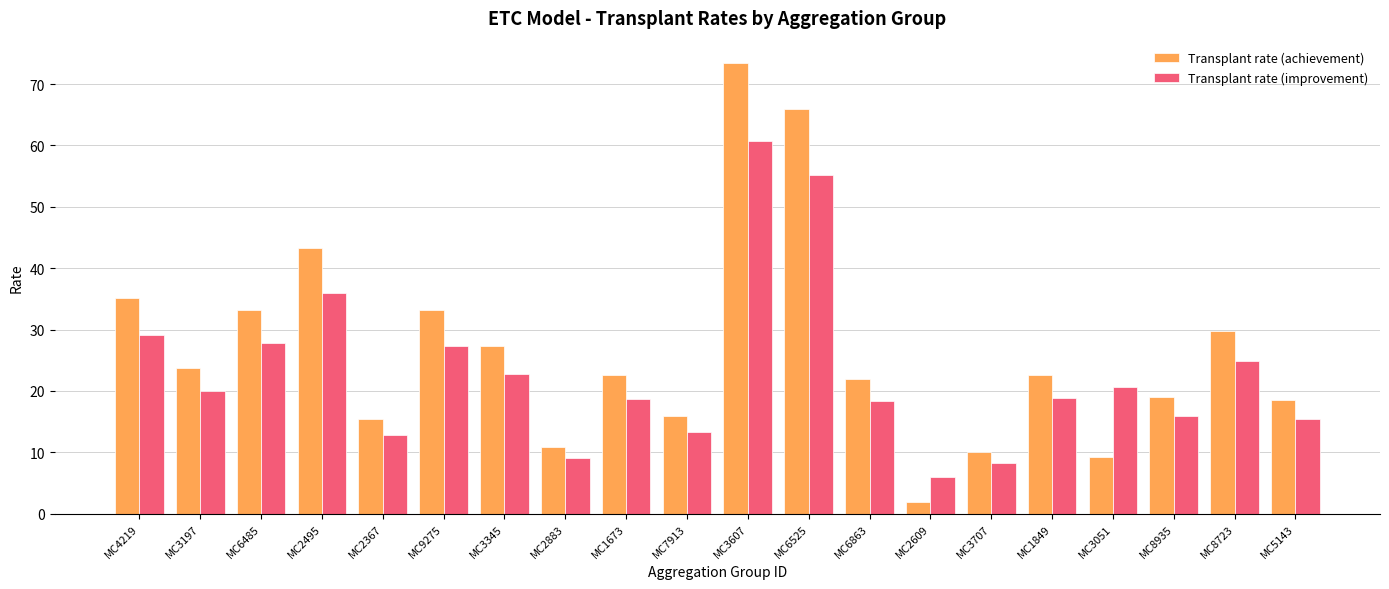

Which series has the largest total across all categories?

Transplant rate (achievement)